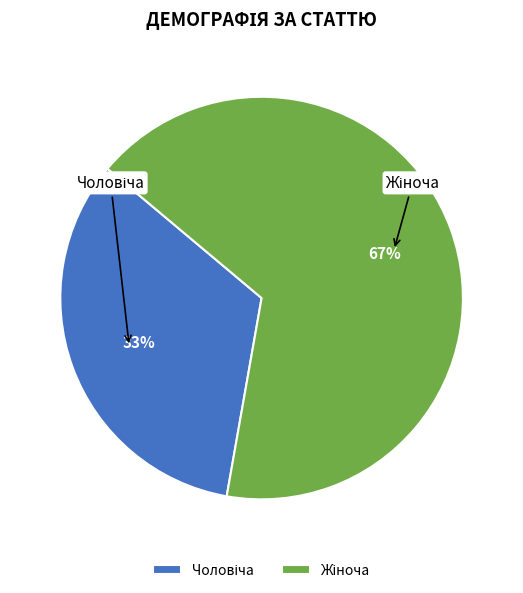

Does any single category account for the majority?

Yes